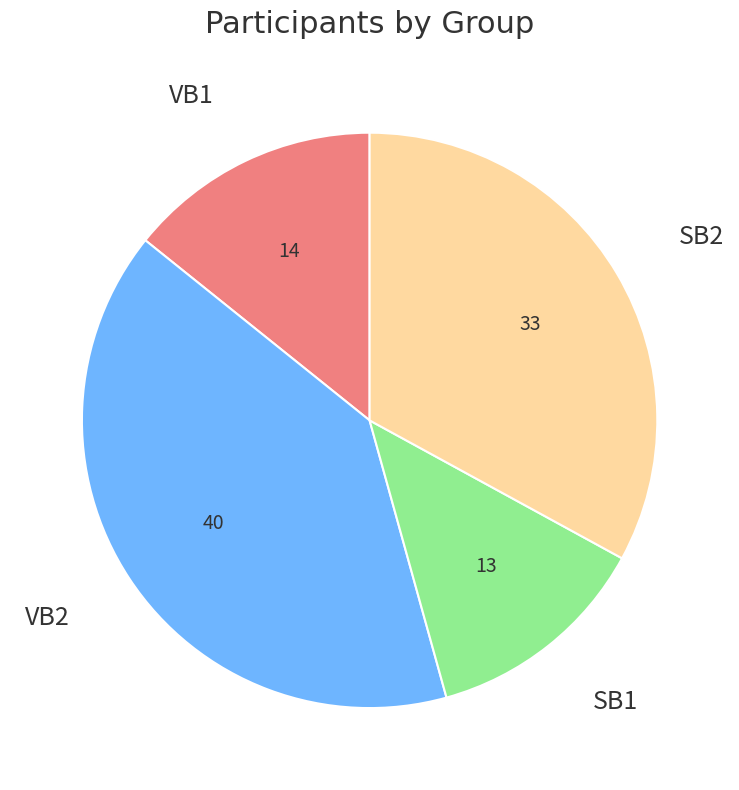

Which category has the biggest portion of the pie?

VB2